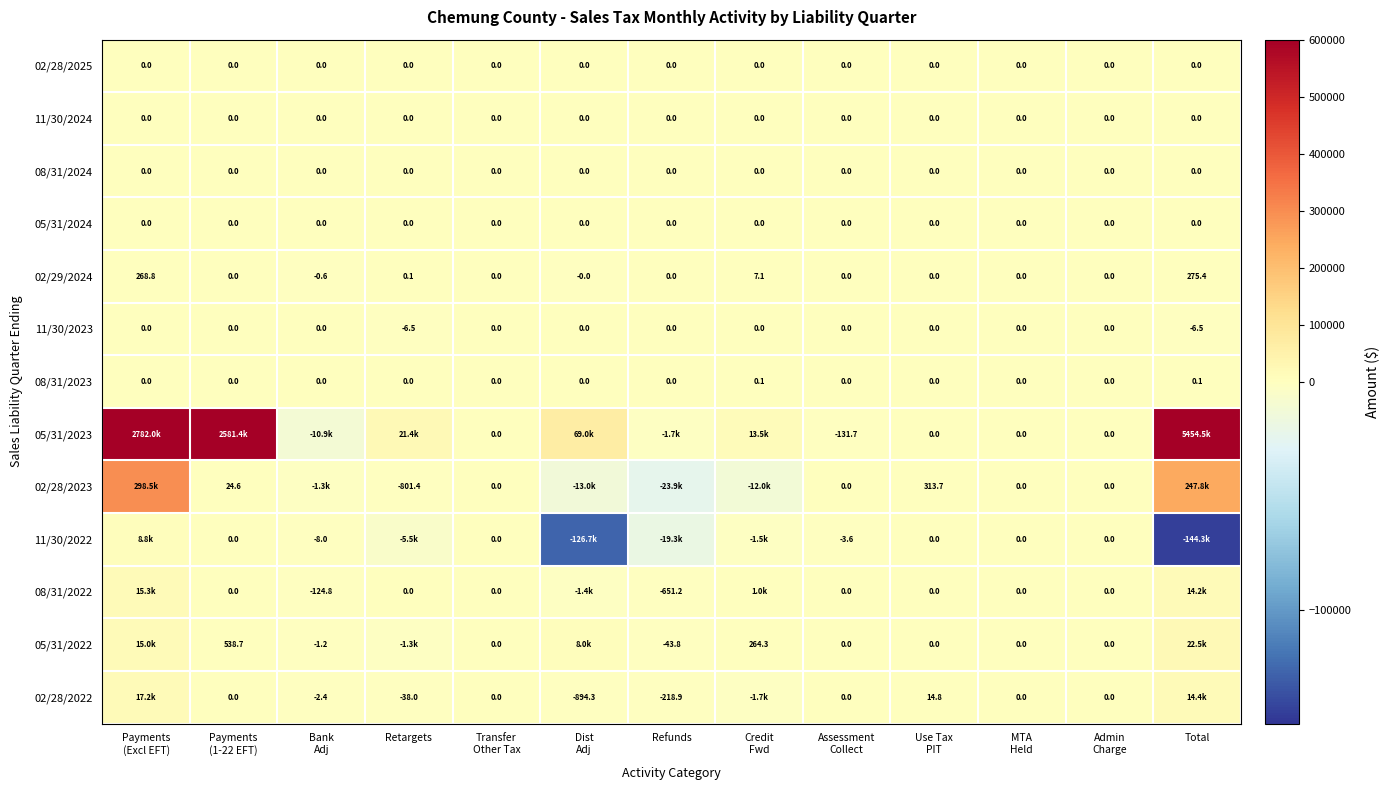

At how many categories does at least one series exceed 3368309?

1